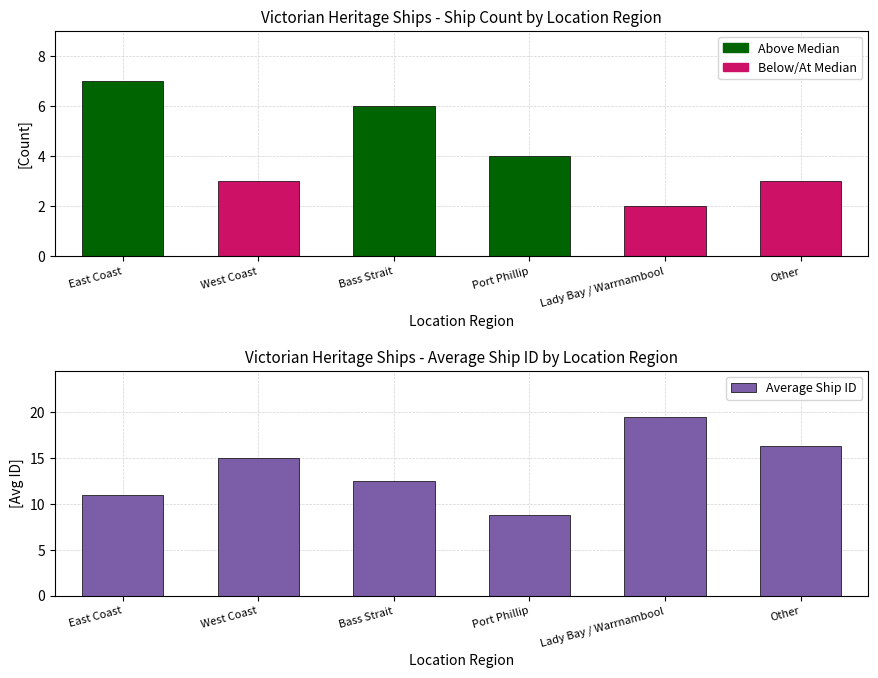

What is the difference between the maximum and minimum values?

10.8